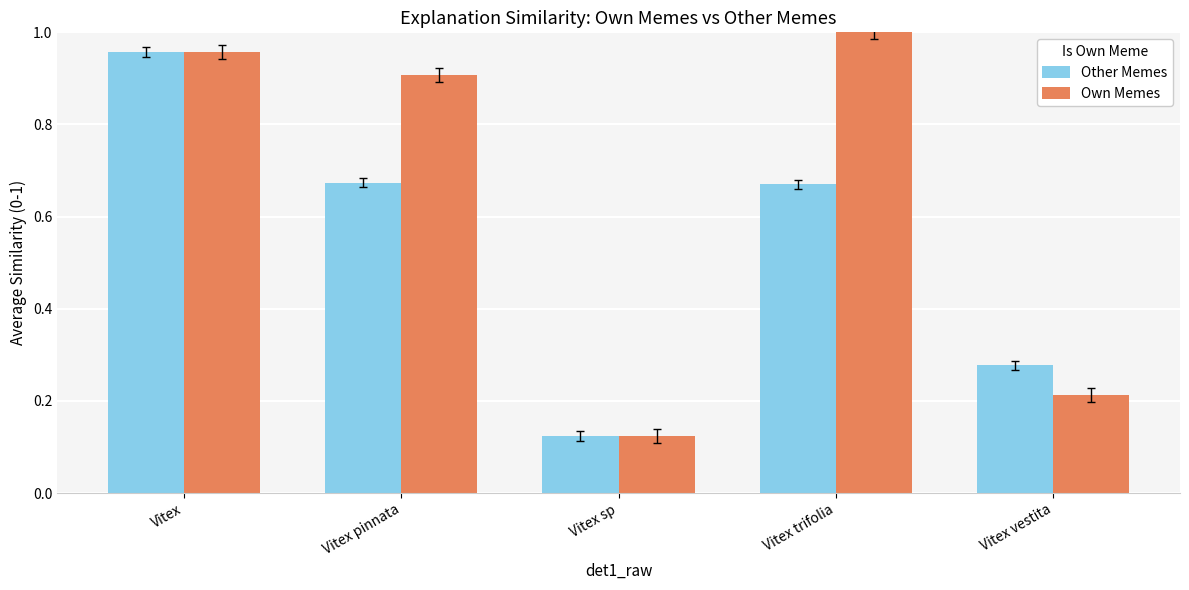

Between Vitex trifolia and Vitex vestita, which series saw the biggest shift?

Own Memes